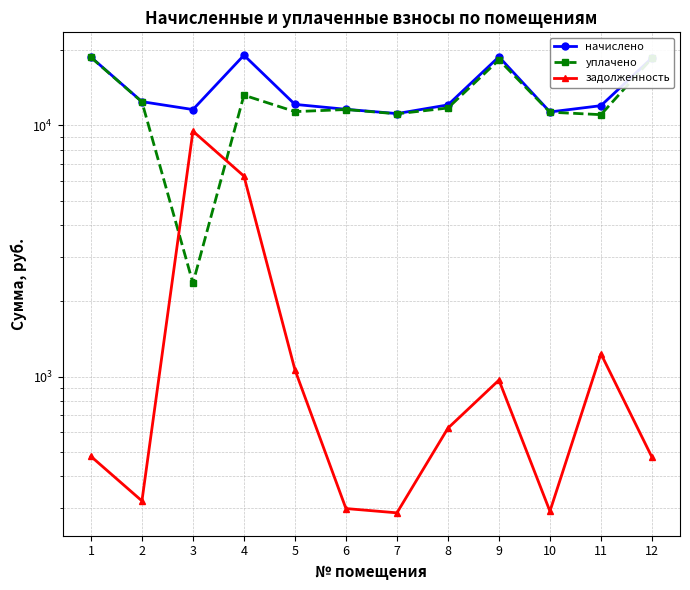

Reading left to right, transcribe all the data shown in this chart.

начислено: 1=18717.4	2=12440.9	3=11572.3	4=19047.4	5=12132.7	6=11600.3	7=11152.0	8=12076.6	9=18773.4	10=11320.1	11=11992.6	12=18577.3
уплачено: 1=18677.3	2=12414.2	3=2354.1	4=13202.3	5=11354.5	6=11575.4	7=11128.1	8=11738.2	9=18247.5	10=11296.0	11=11042.8	12=18537.5
задолженность: 1=481.0	2=319.7	3=9490.7	4=6285.9	5=1063.9	6=298.1	7=286.6	8=622.9	9=968.1	10=290.7	11=1232.2	12=477.4